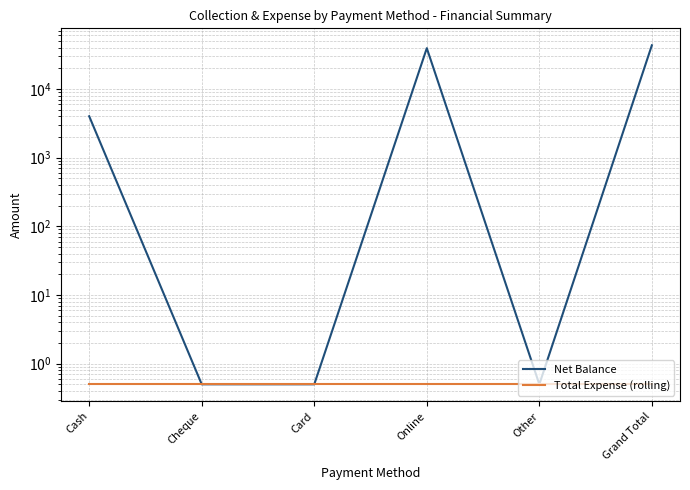

Which has a higher value, Online or Grand Total?

Grand Total